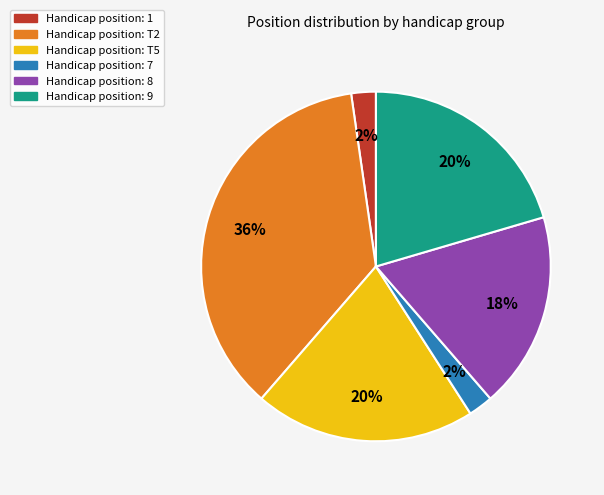

Is there any slice that represents more than half of the pie?

No